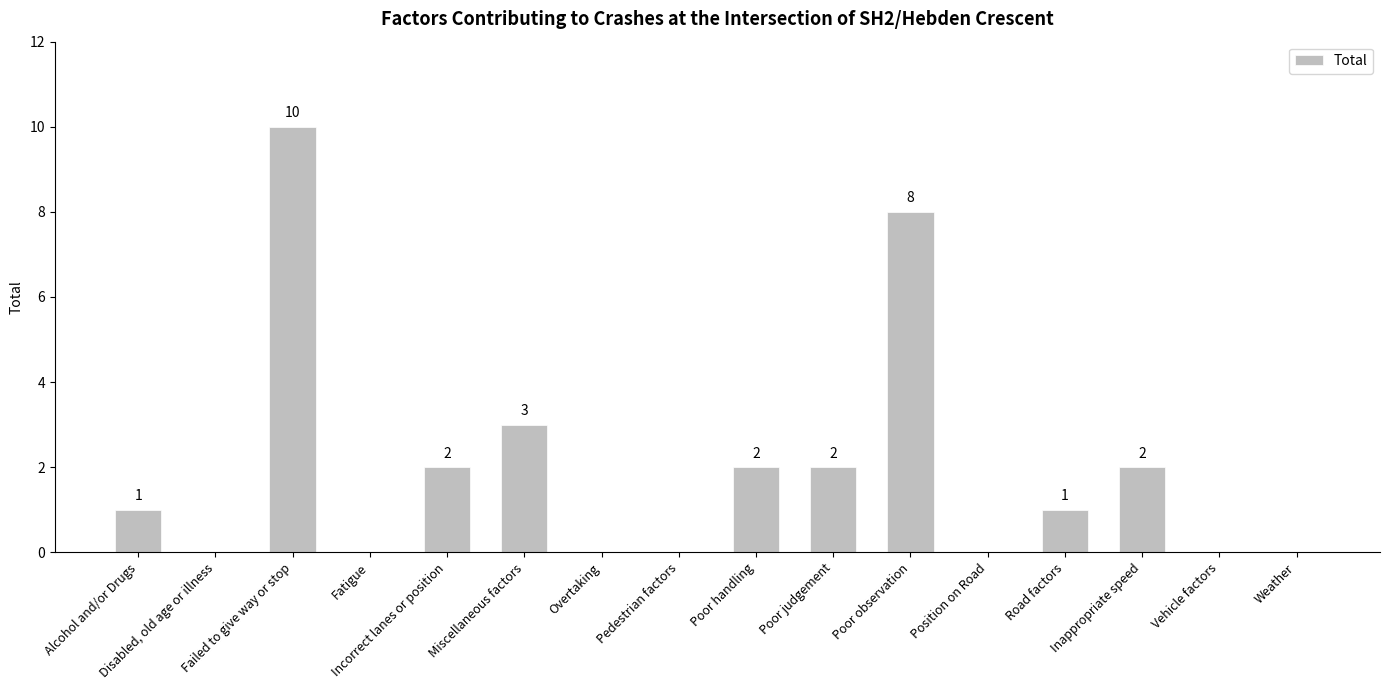

What is the difference between the values at Fatigue and Incorrect lanes or position?

2